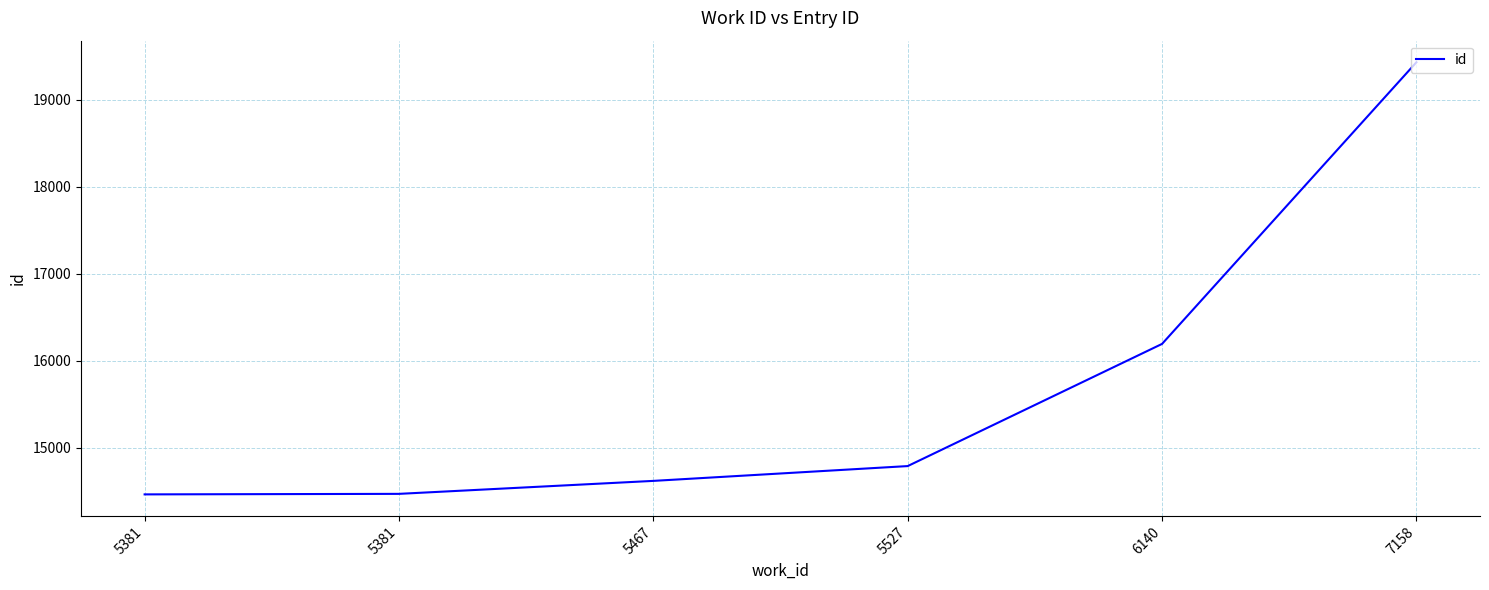

What is the minimum value shown in the chart?

14466